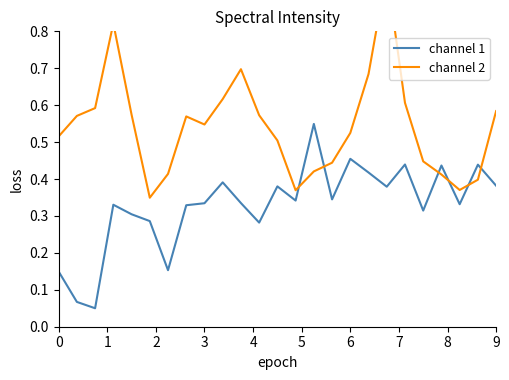

At how many categories does at least one series exceed 0?

25